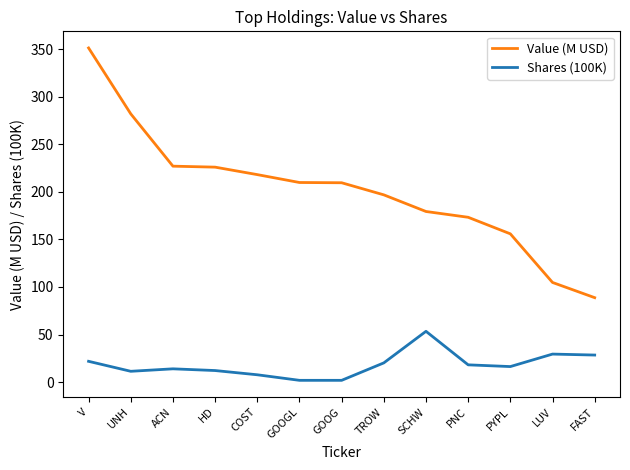

How many lines are shown in the chart?

2